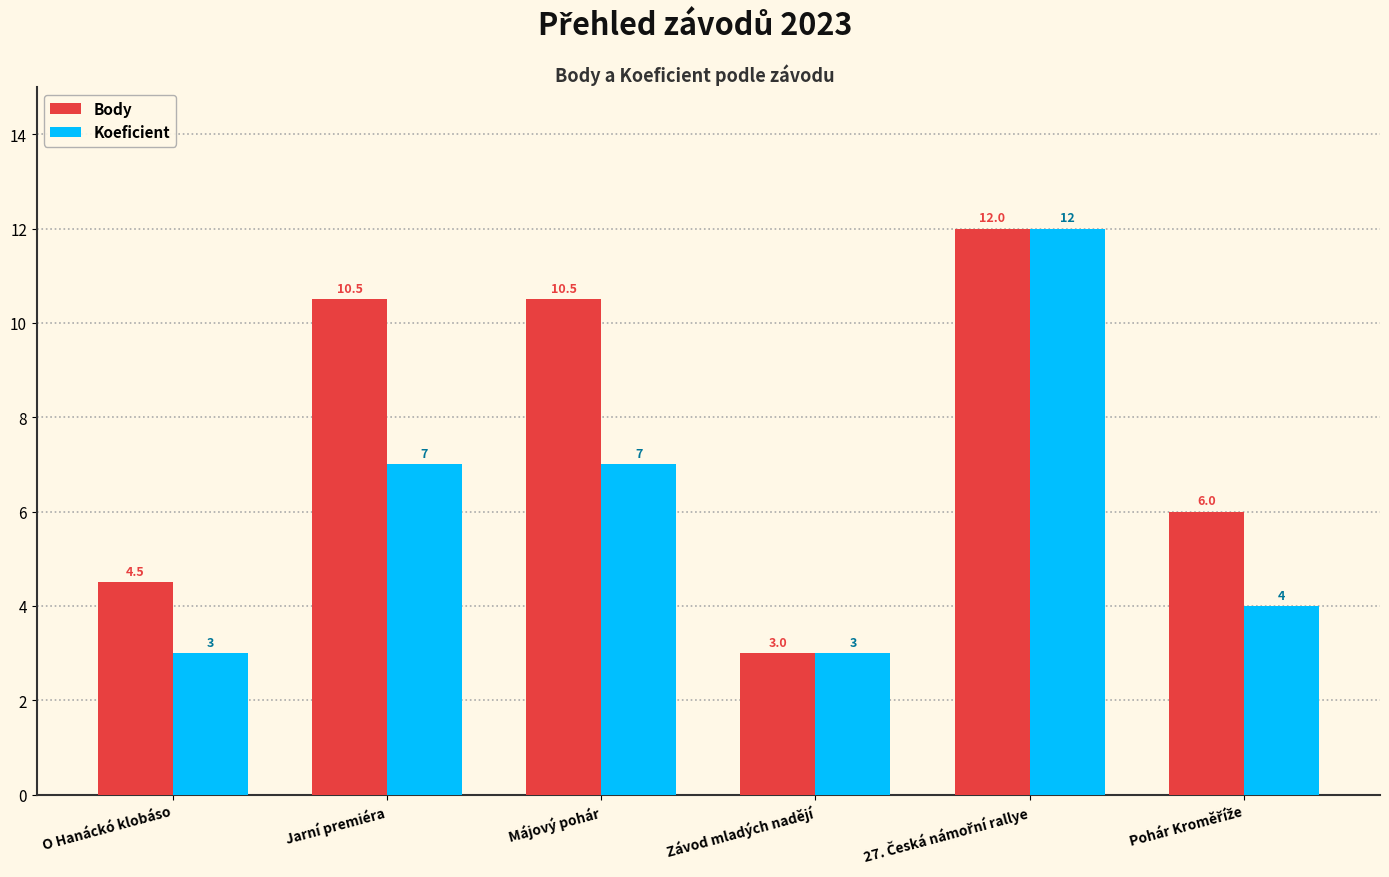

At Jarní premiéra, list the series in order from smallest to largest.

Koeficient, Body